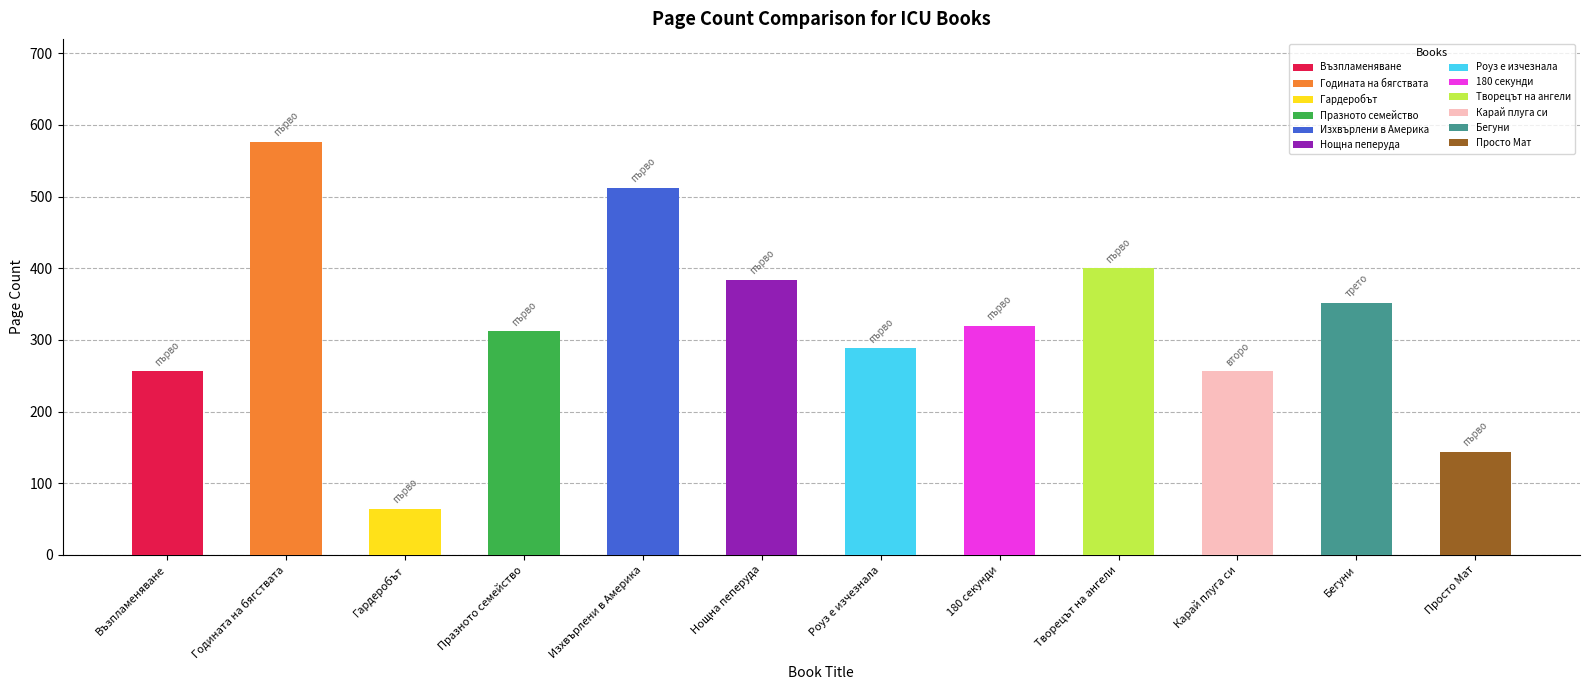

True or false: the data shows 110 at Изхвърлени в Америка.

False